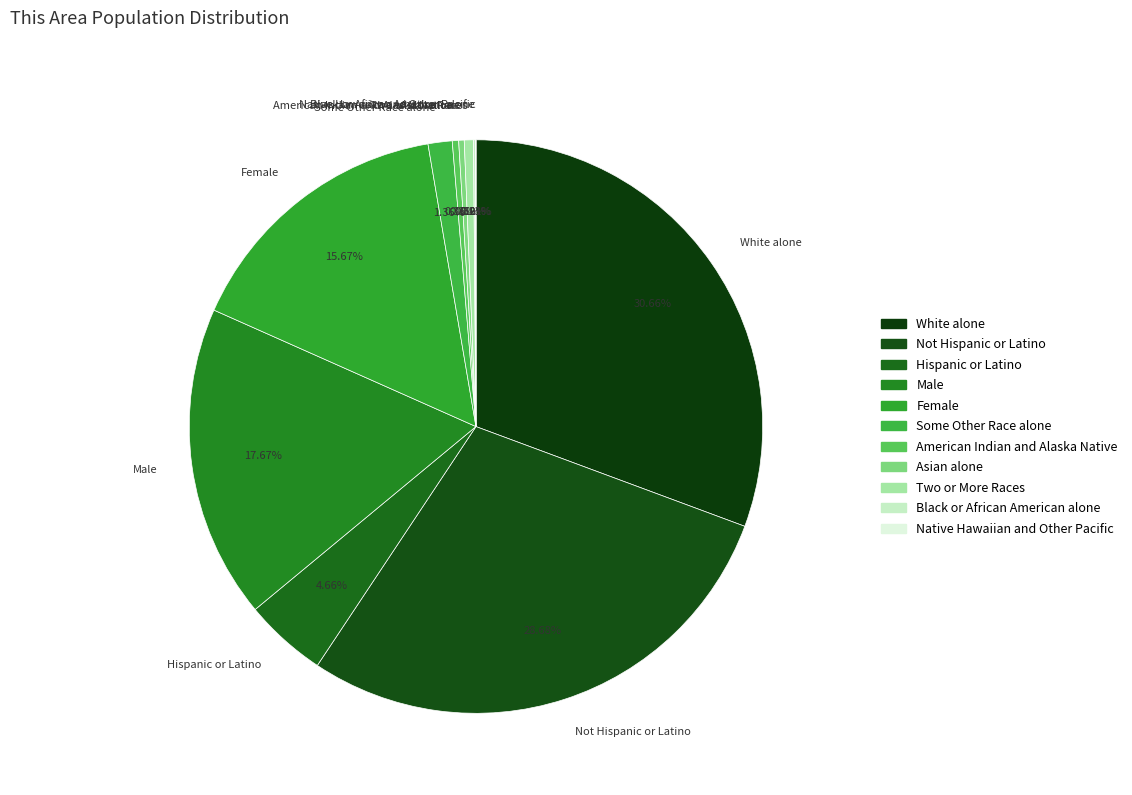

Does Female account for over 50% of the chart?

No